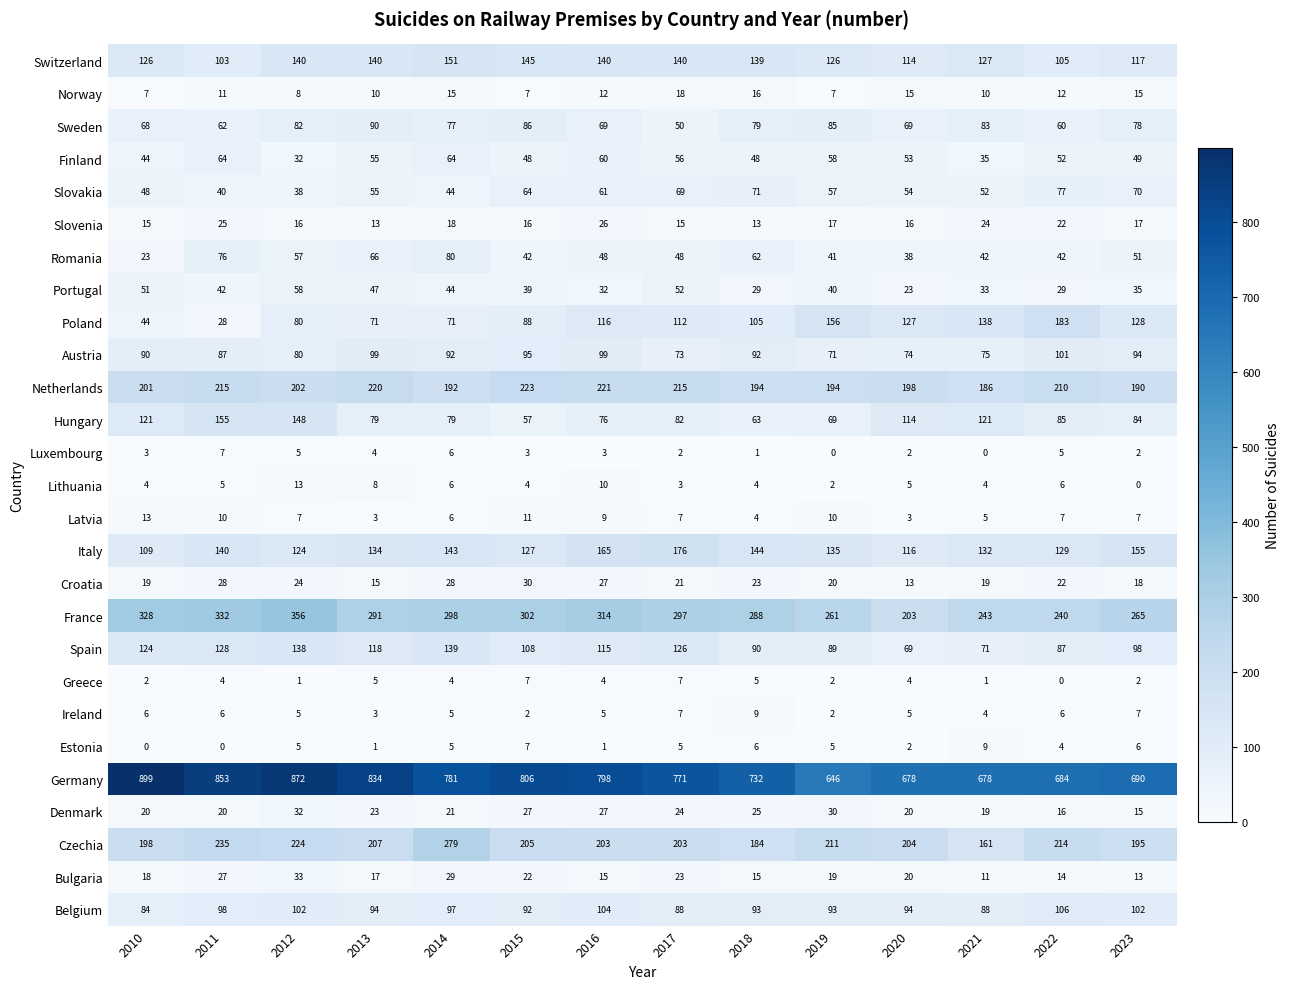

Is it true that Switzerland equals 37 at 2019?

False